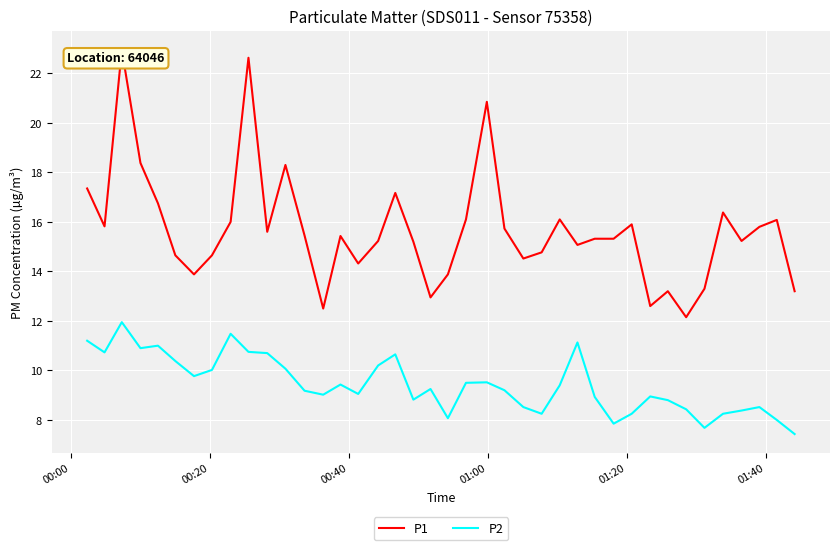

Which series has the largest total across all categories?

P1